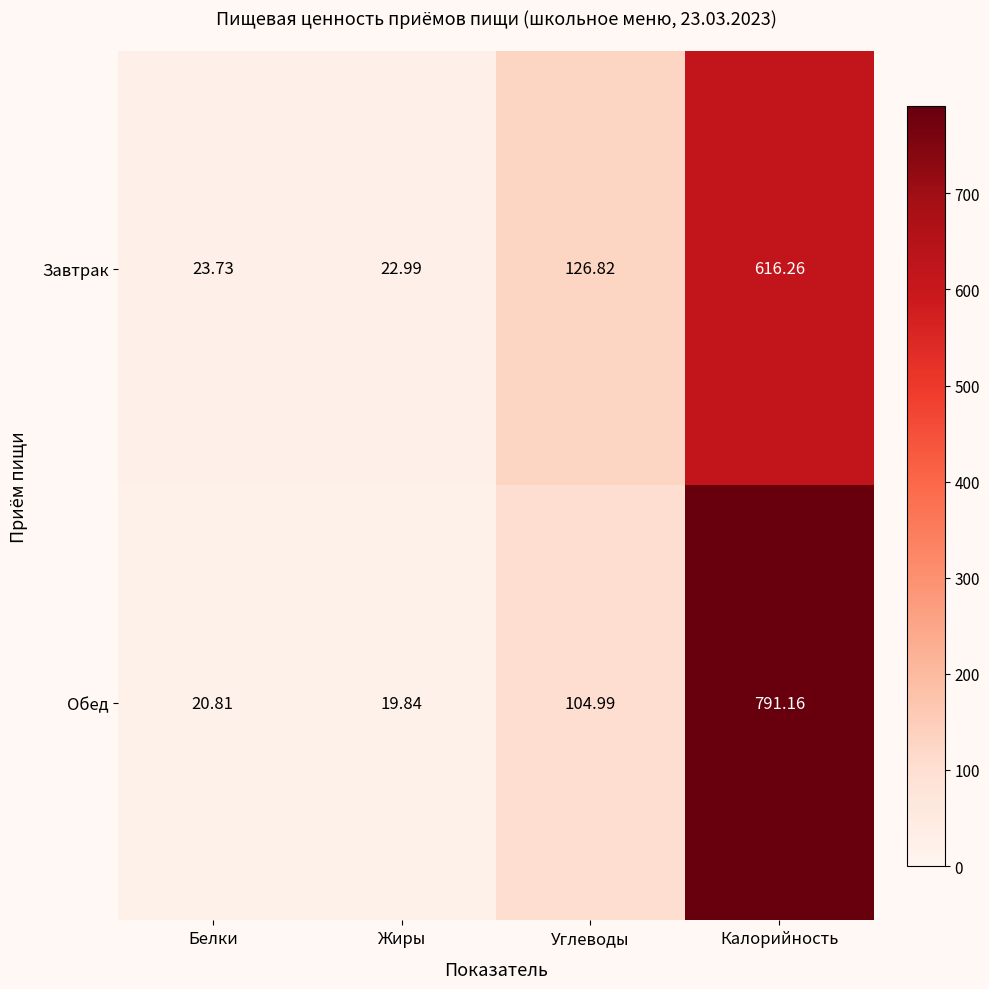

At which category is the sum across all series the highest?

Калорийность